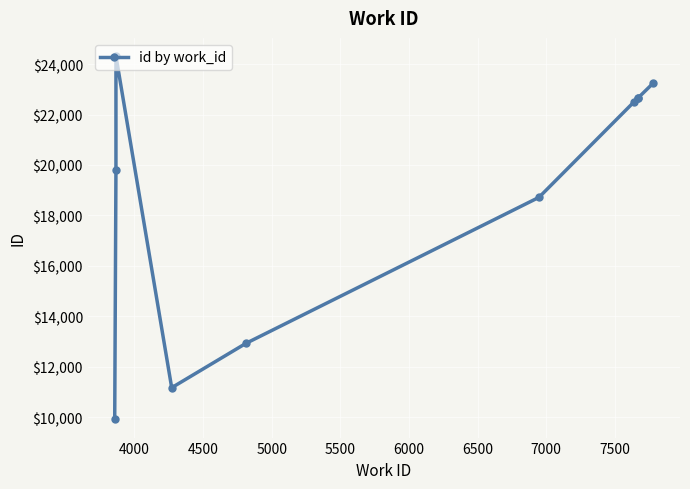

Reading left to right, transcribe all the data shown in this chart.

9907	19792	24322	11165	12922	18717	22486	22640	22641	23242